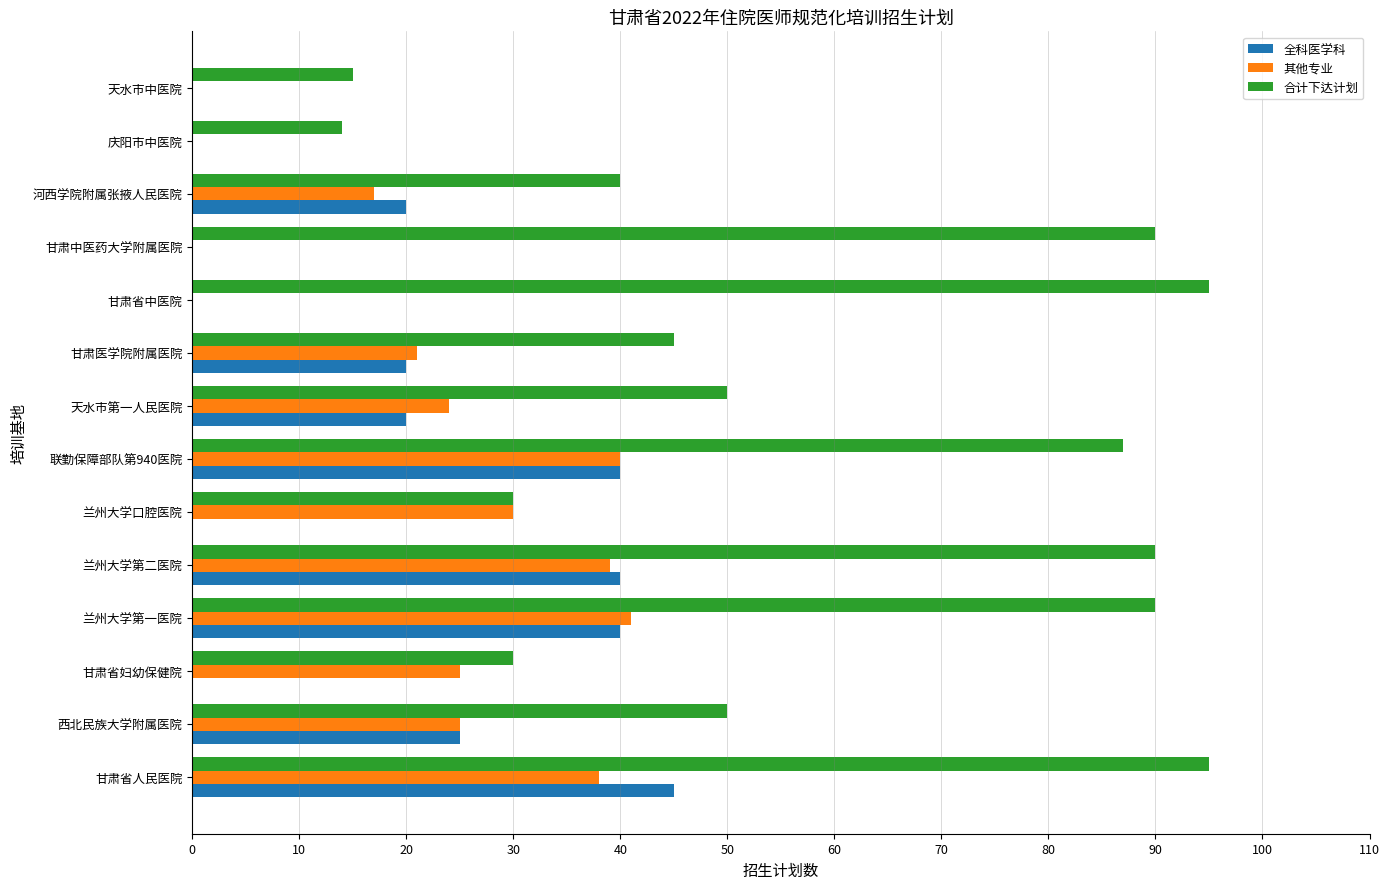

Where is 其他专业 nearest to the value 20?

甘肃医学院附属医院